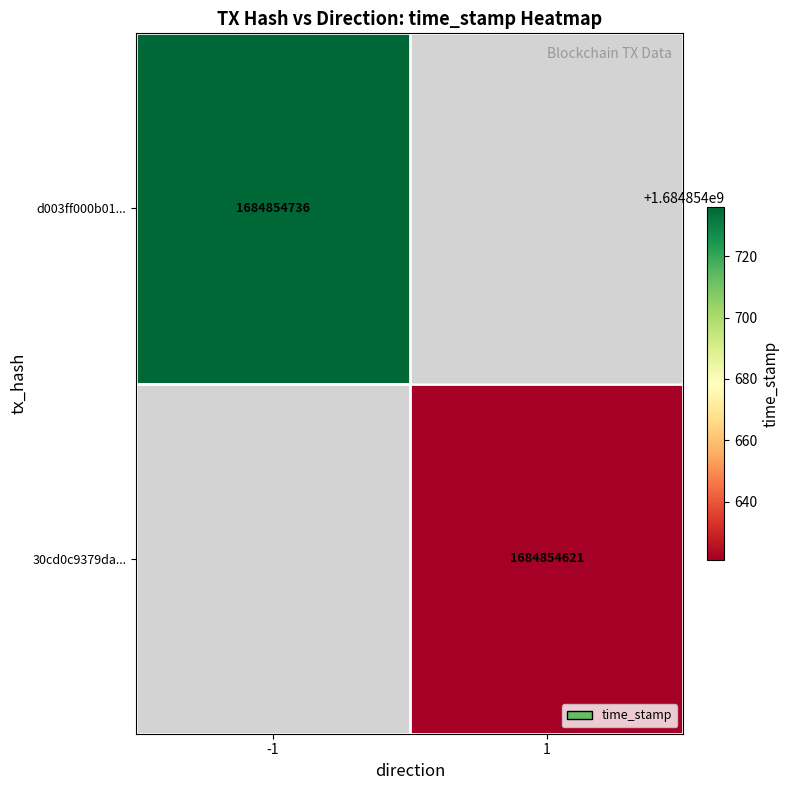

Count the number of categories in the chart.

2